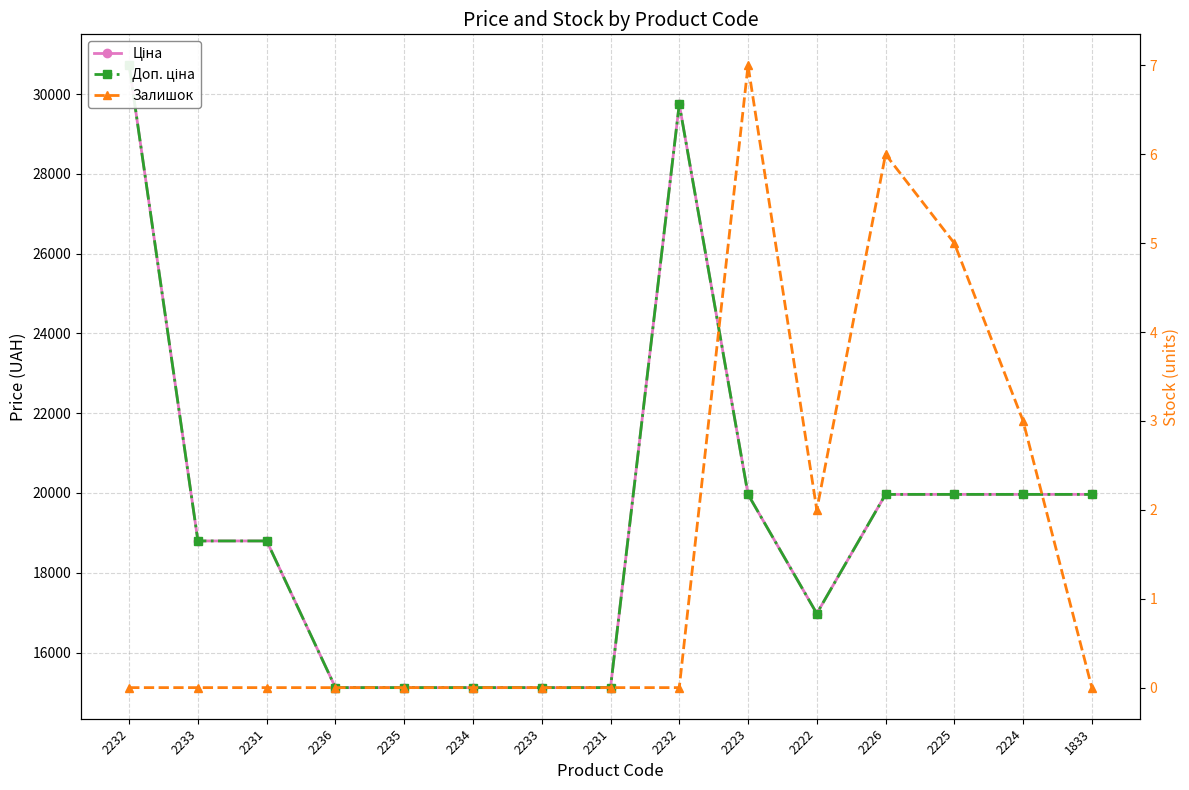

True or false: Доп. ціна and Ціна cross at least once.

False